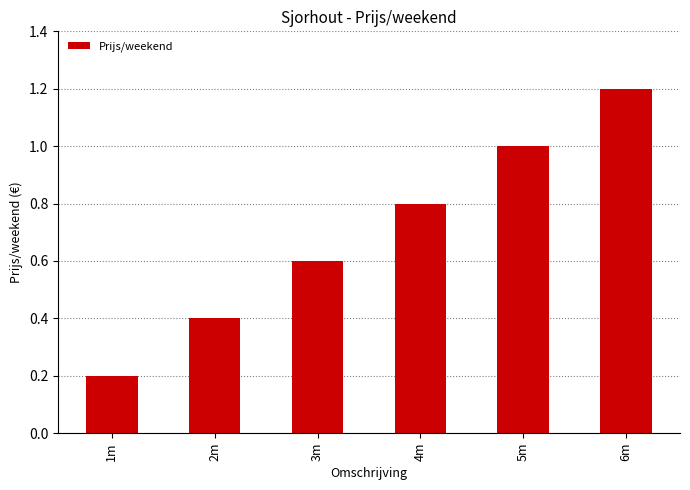

What is the change in value from 3m to 5m?

+0.4